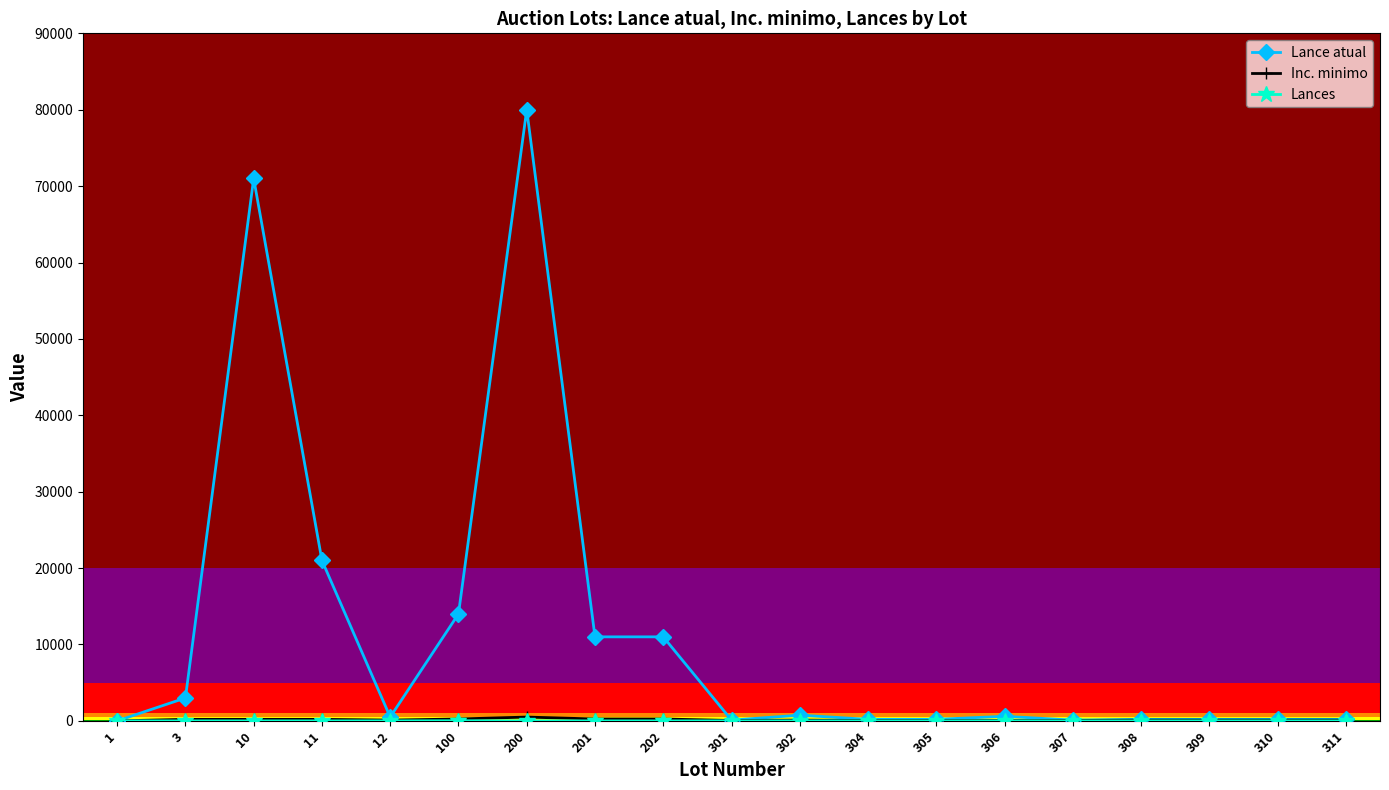

Count the number of data series in this chart.

3